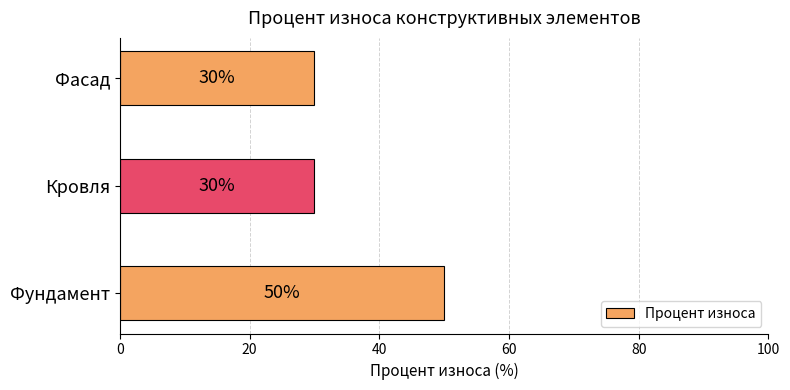

True or false: the data shows 30 at Фасад.

True